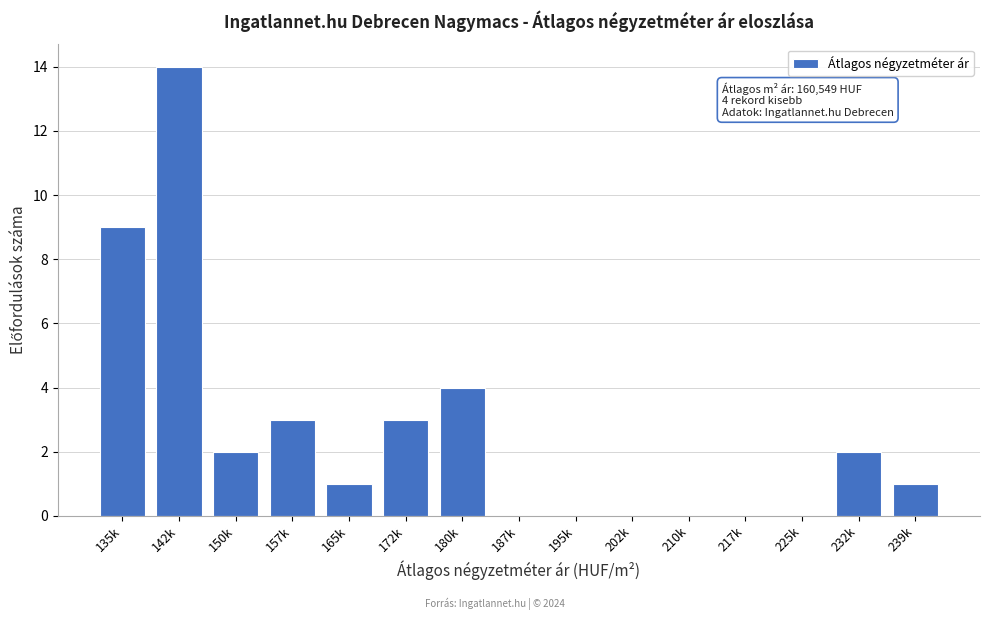

Reading left to right, extract all data points from this chart.

135k=9	142k=14	150k=2	157k=3	165k=1	172k=3	180k=4	187k=0	195k=0	202k=0	210k=0	217k=0	225k=0	232k=2	239k=1